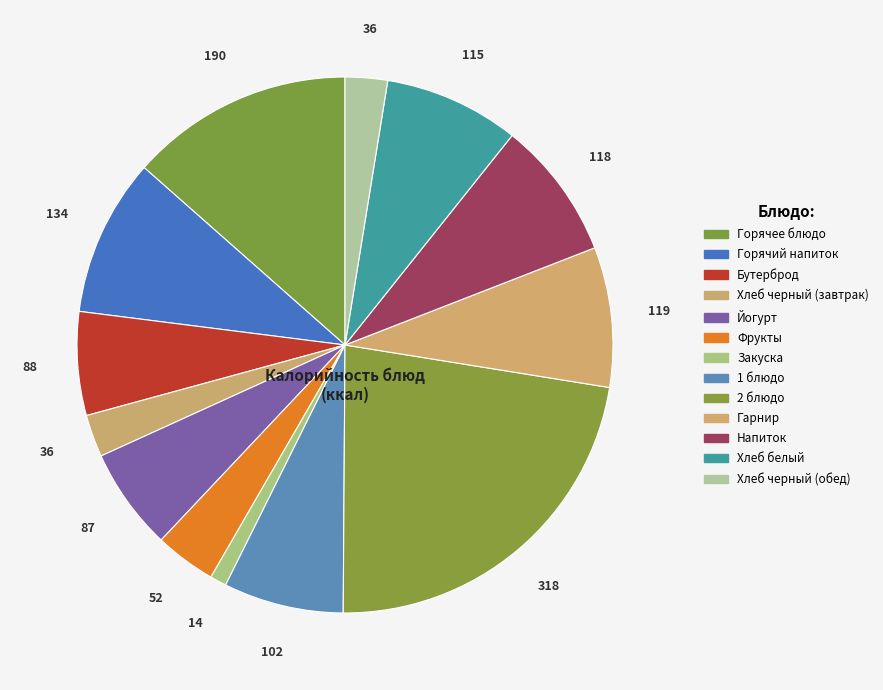

Count the number of slices in the pie.

13